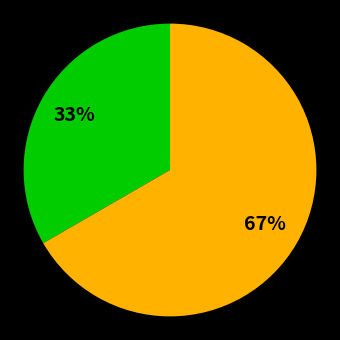

To the nearest percent, what is the average slice percentage?

50%